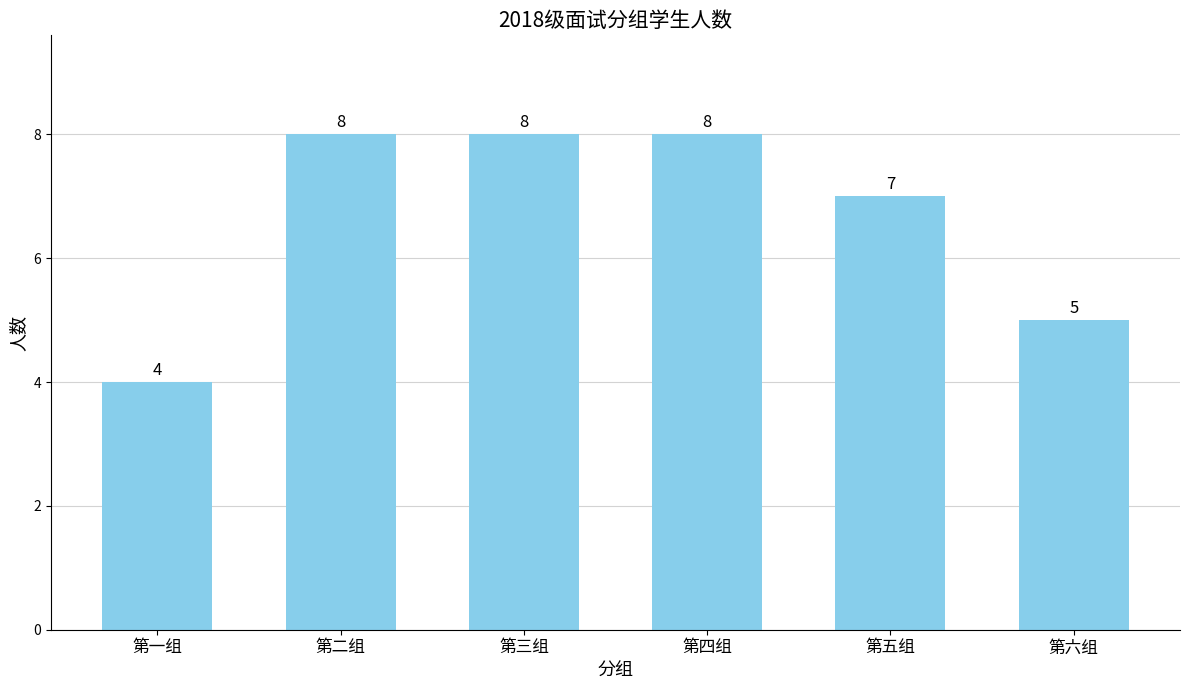

True or false: the data shows 2 at 第五组.

False